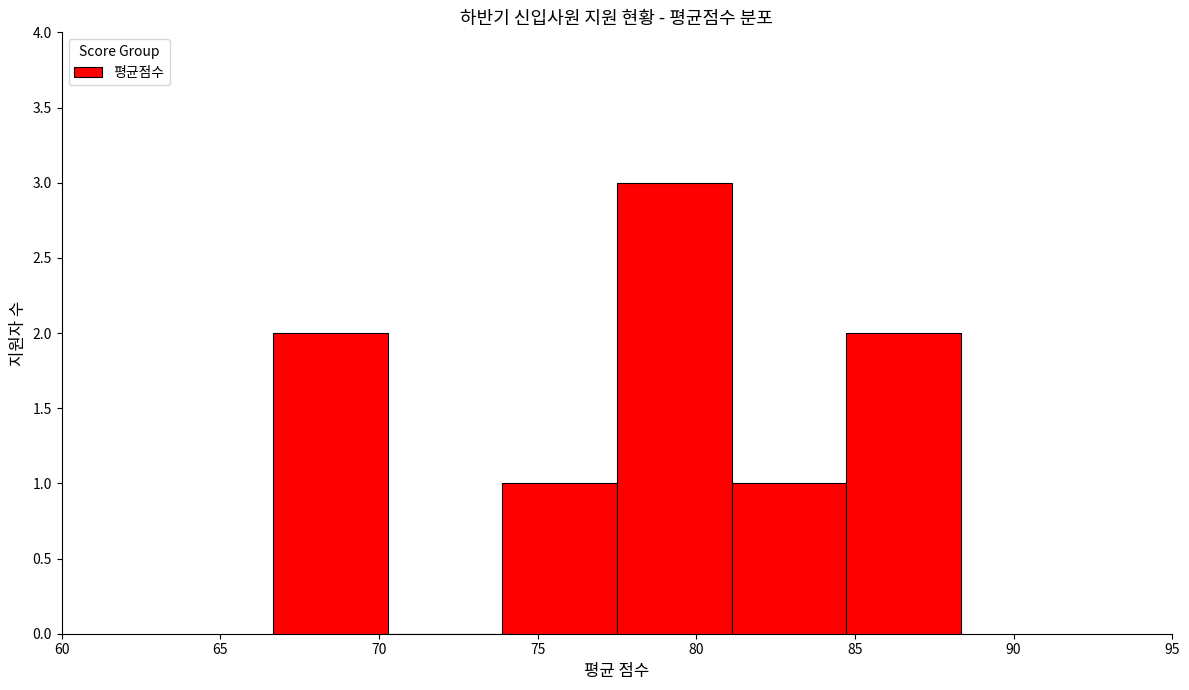

How tall is the bar that spans 84.5 to 88.5 on the x-axis? Neither the bar edges nor the heights are printed on the chart, so give them approximately, as read against the axes.

2